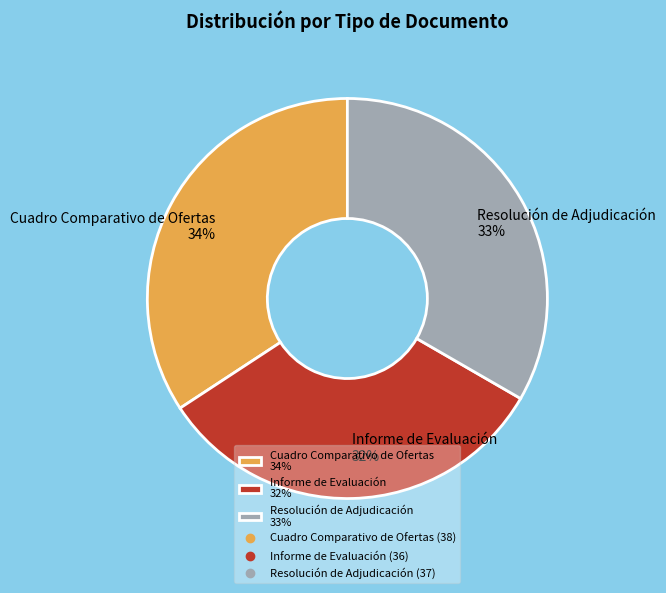

Does any single category account for the majority?

No